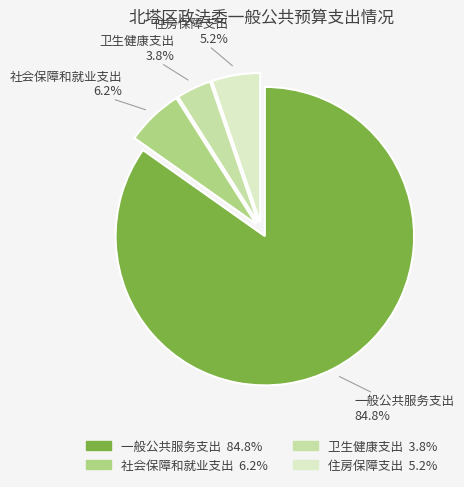

To the nearest percent, what is the combined percentage of 社会保障和就业支出 and 卫生健康支出?

10%